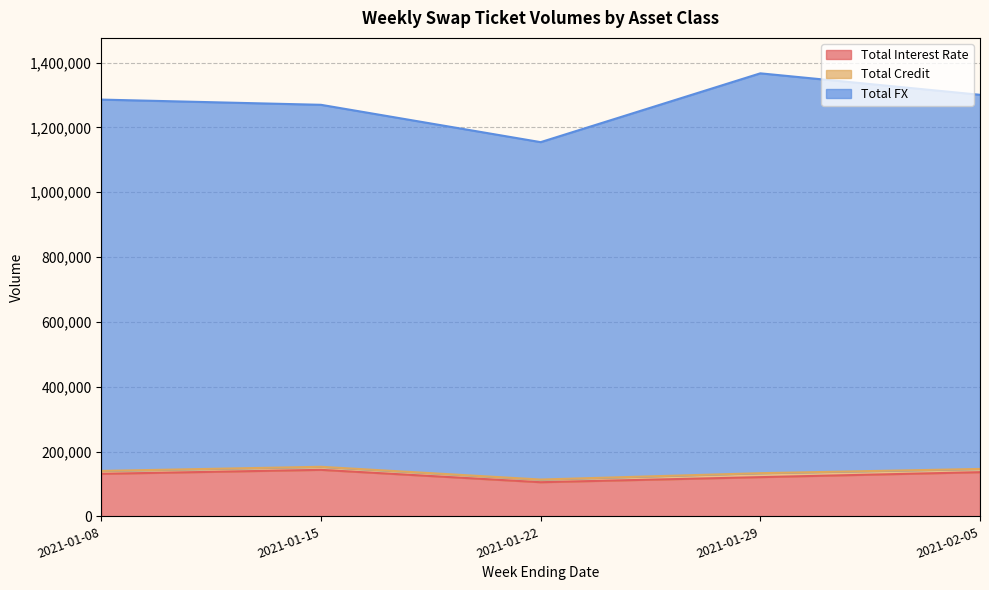

True or false: Total FX and Total Interest Rate cross at least once.

False